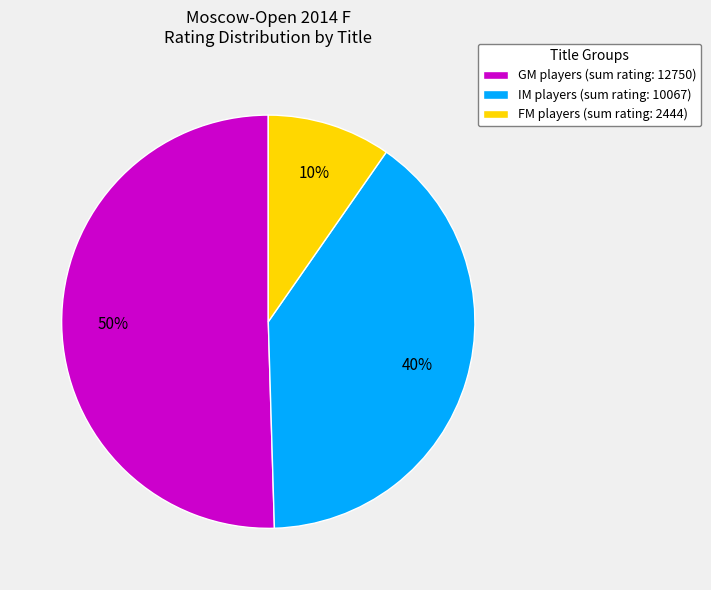

True or false: IM players (sum rating: 10067) accounts for 40% of the total.

True